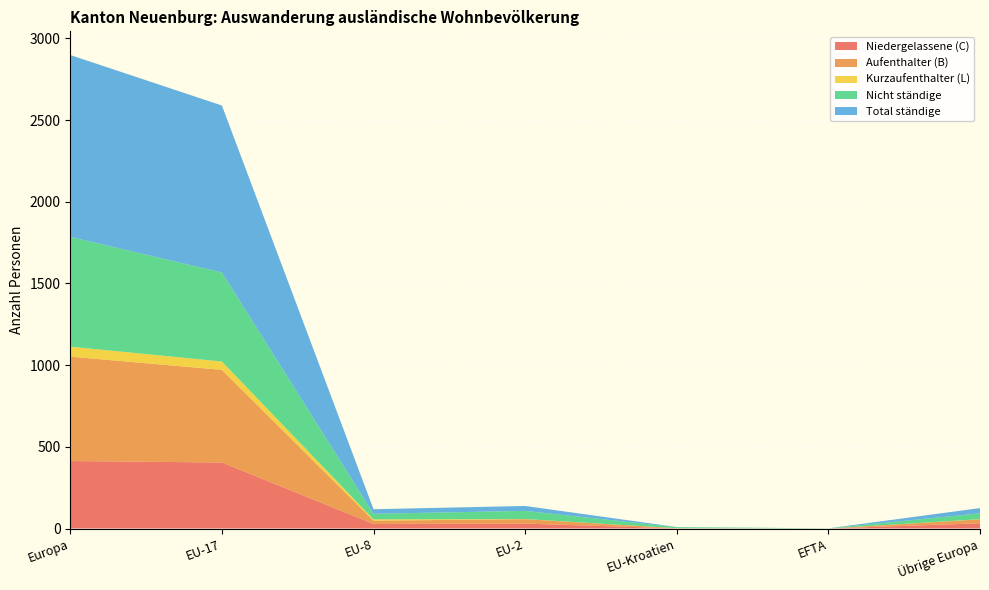

Reading left to right, extract all data points from this chart.

Niedergelassene (C): 413	404	28	30	1	0	32
Aufenthalter (B): 639	567	20	27	1	0	24
Kurzaufenthalter (L): 61	51	8	1	0	0	1
Nicht ständige: 672	545	34	50	6	1	36
Total ständige: 1113	1022	28	30	1	0	32